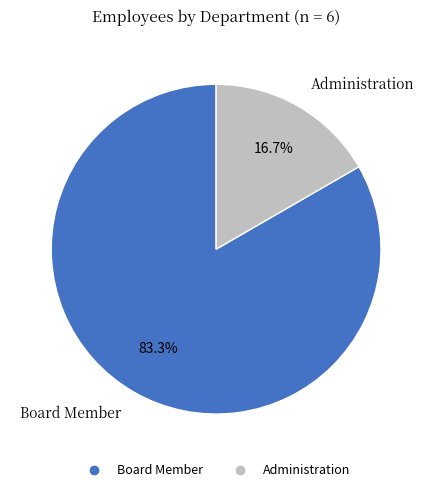

How many segments does this pie chart have?

2